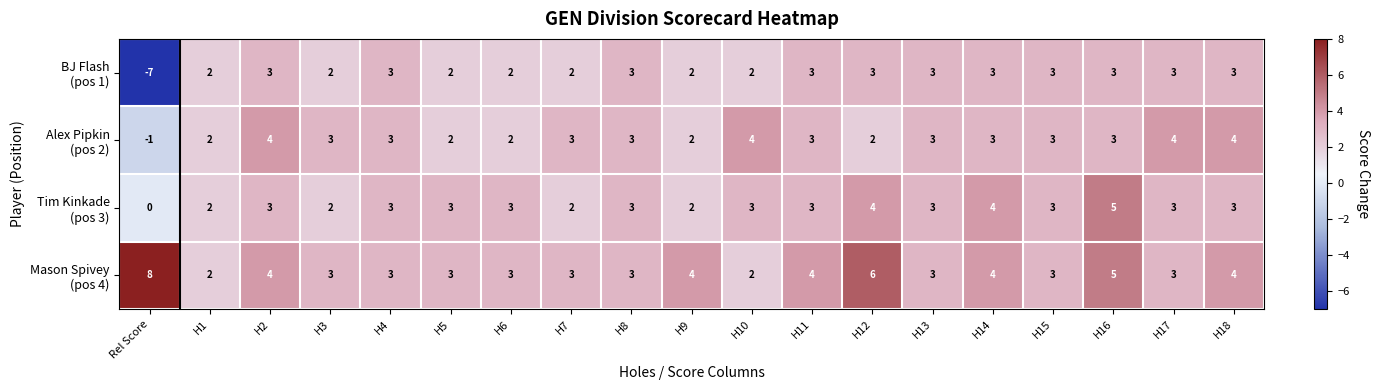

What is the total value across all series at H14?

14